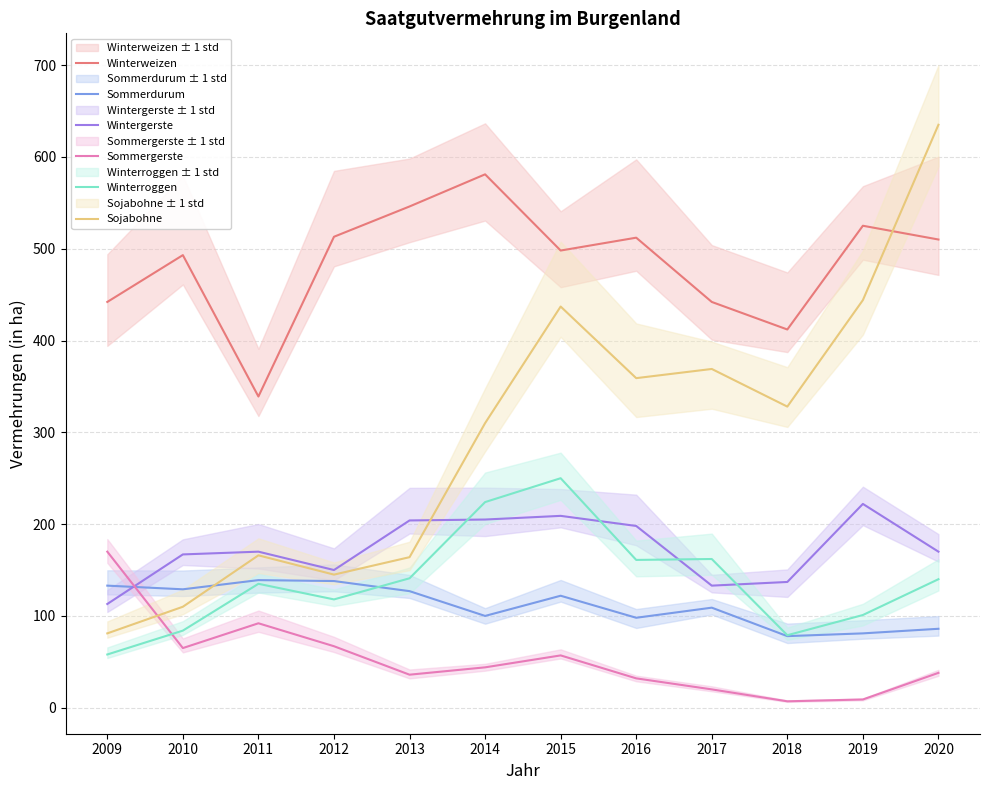

Which series has the largest range (max minus min)?

Sojabohne